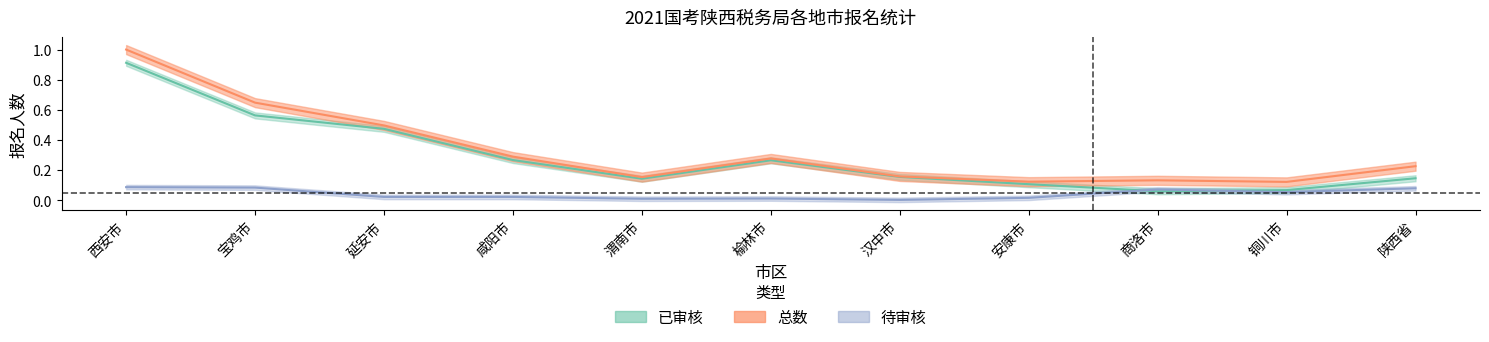

How many distinct data groups are displayed?

3